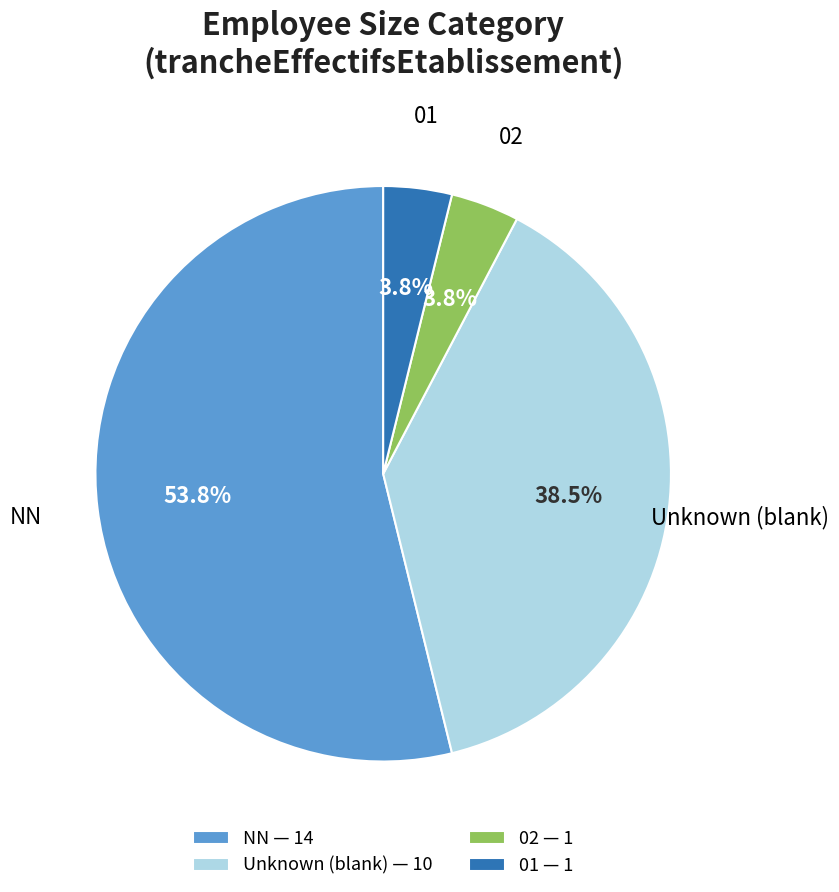

Which category has the biggest portion of the pie?

NN — 14